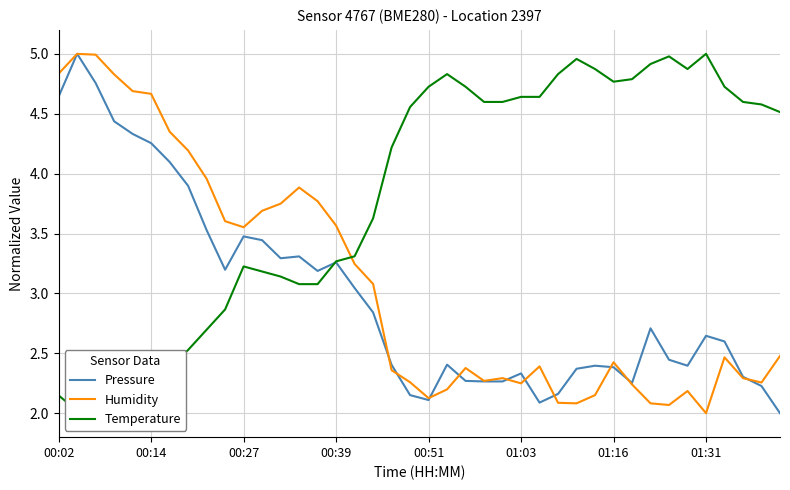

In Temperature, how many points are lower than both neighbors (excluding endpoints)?

4